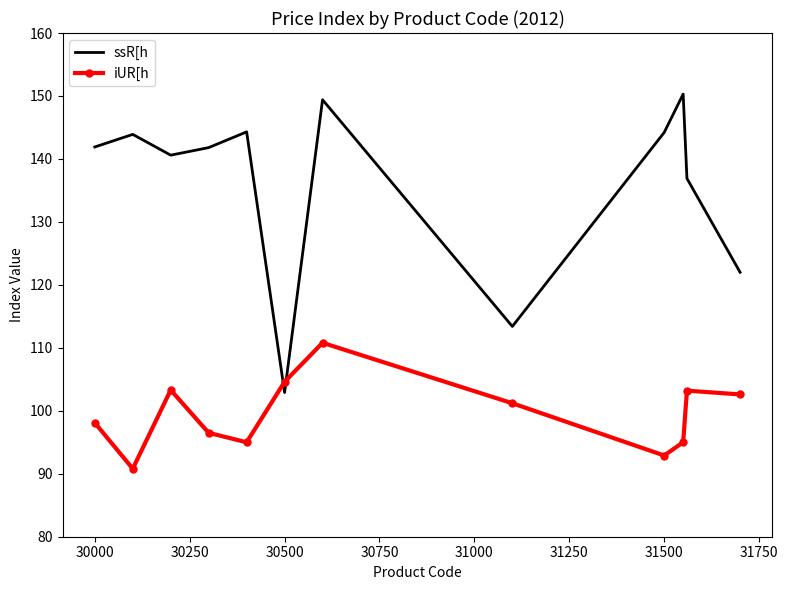

Rank the series by their maximum value, from lowest to highest.

iUR[h, ssR[h